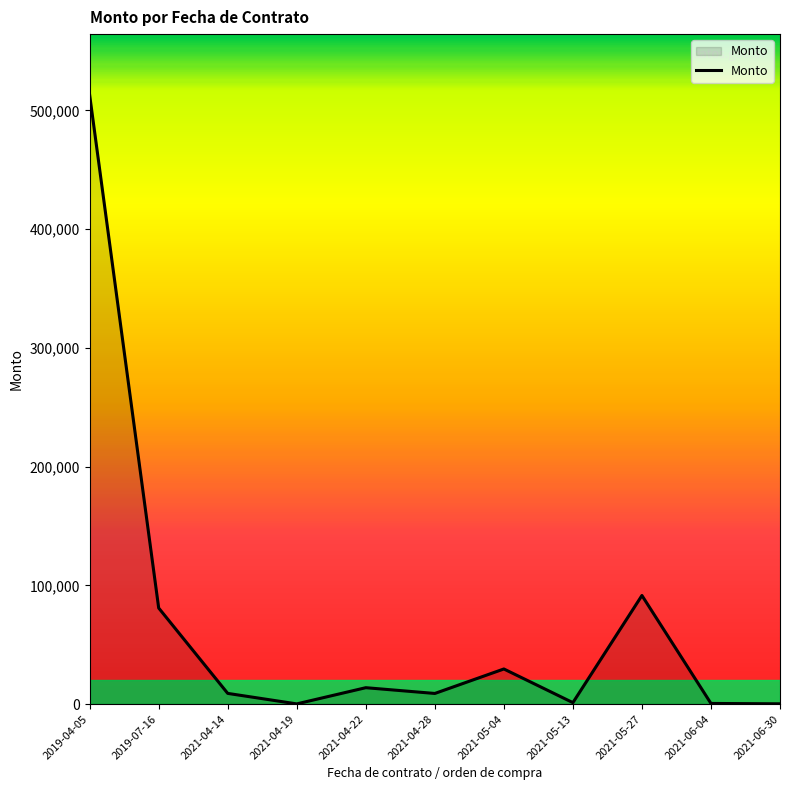

Does the chart display data point markers on the line(s)?

No